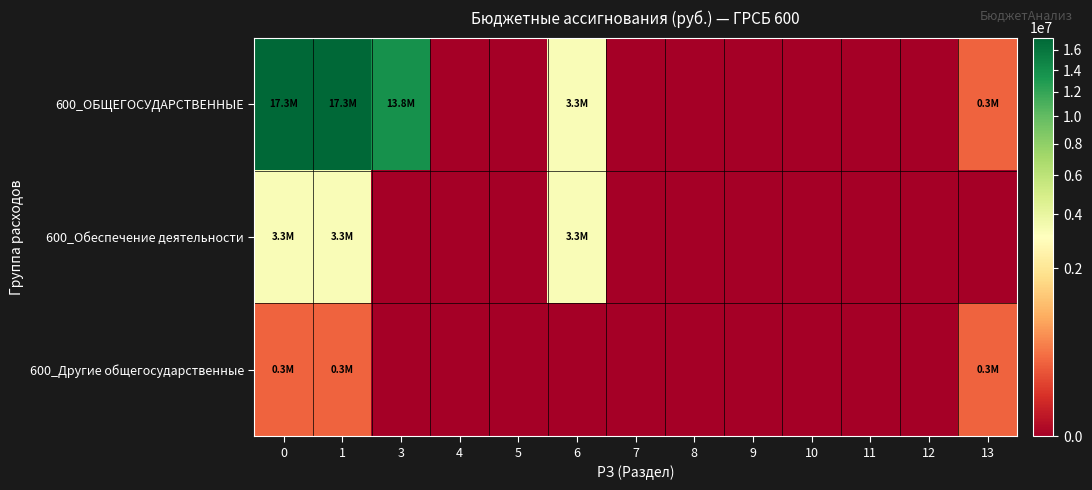

Which series changed the most between 8 and 13?

600_ОБЩЕГОСУДАРСТВЕННЫЕ